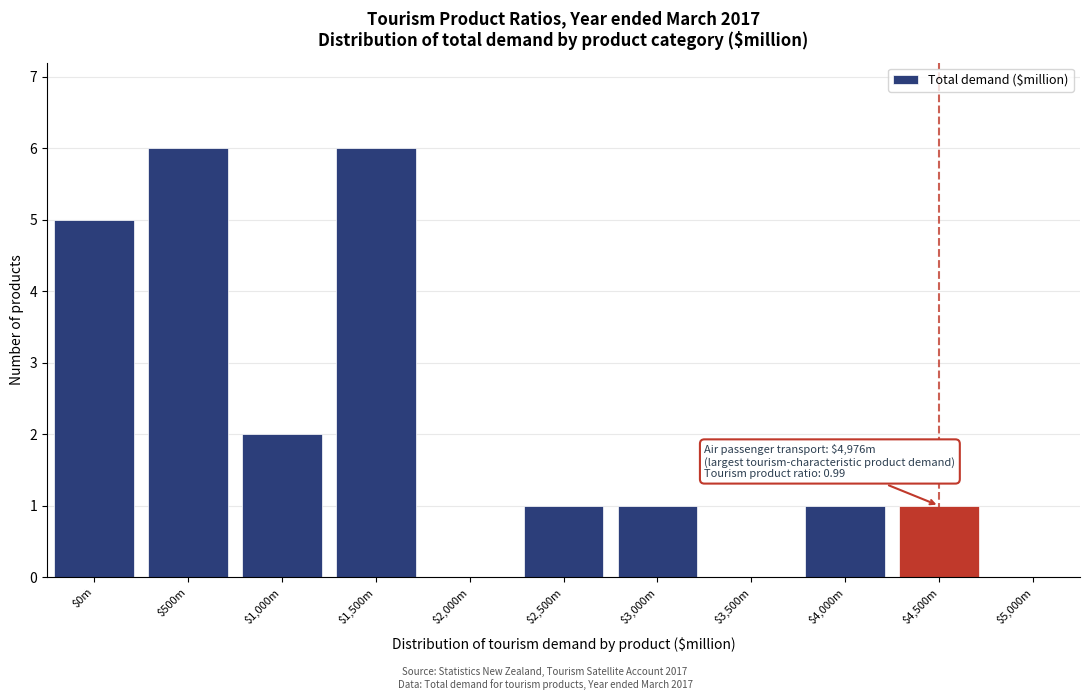

What is the maximum value shown in the chart?

6